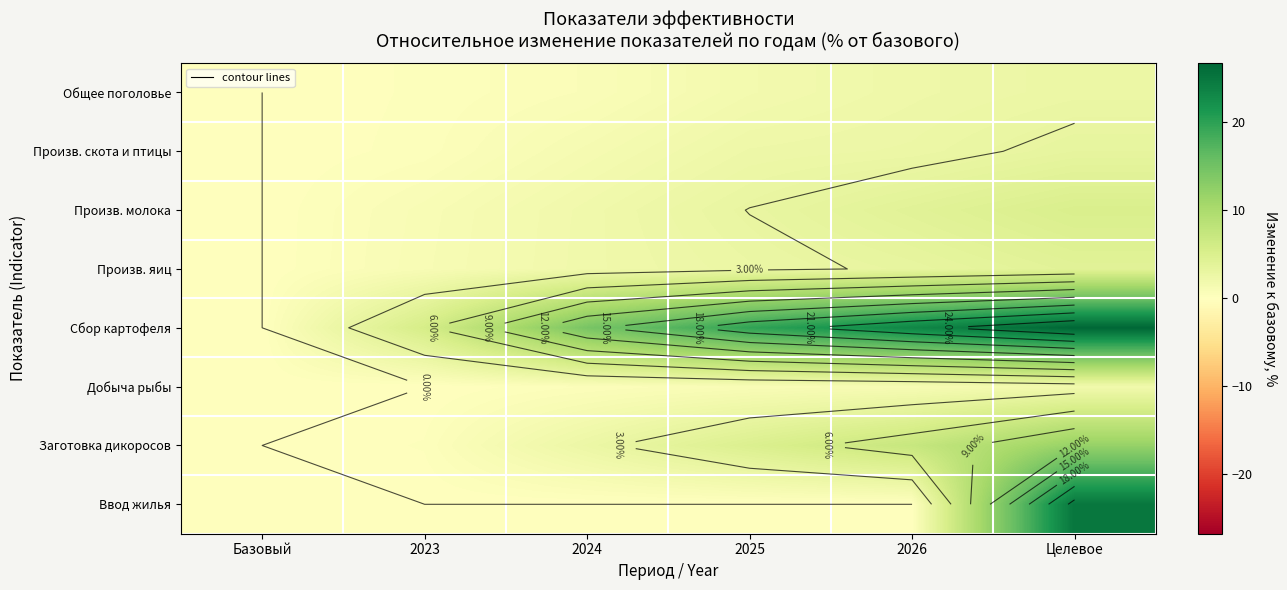

Is the value of Произв. яиц at 2024 greater than the value of Сбор картофеля at 2025?

No